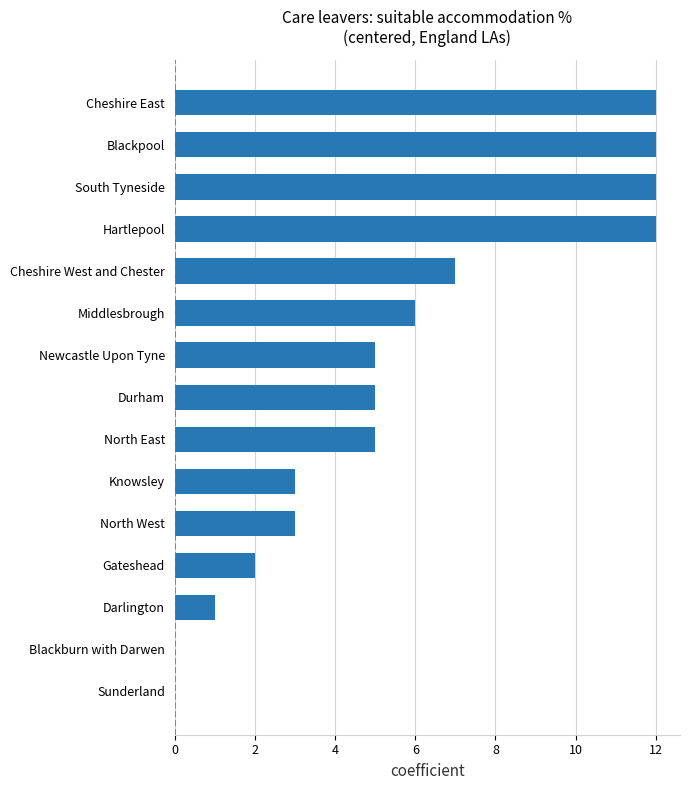

The chart shows a value of 7 at Cheshire East. True or false?

False